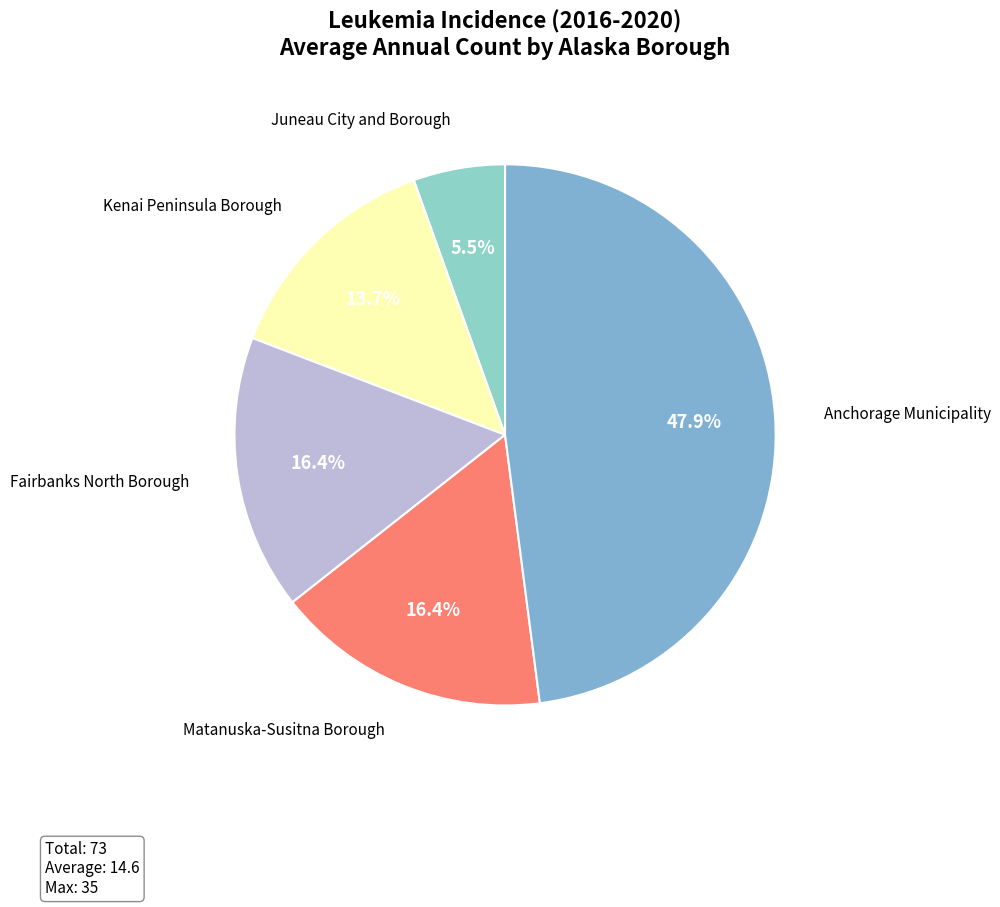

What is the largest slice in the pie chart?

Anchorage Municipality